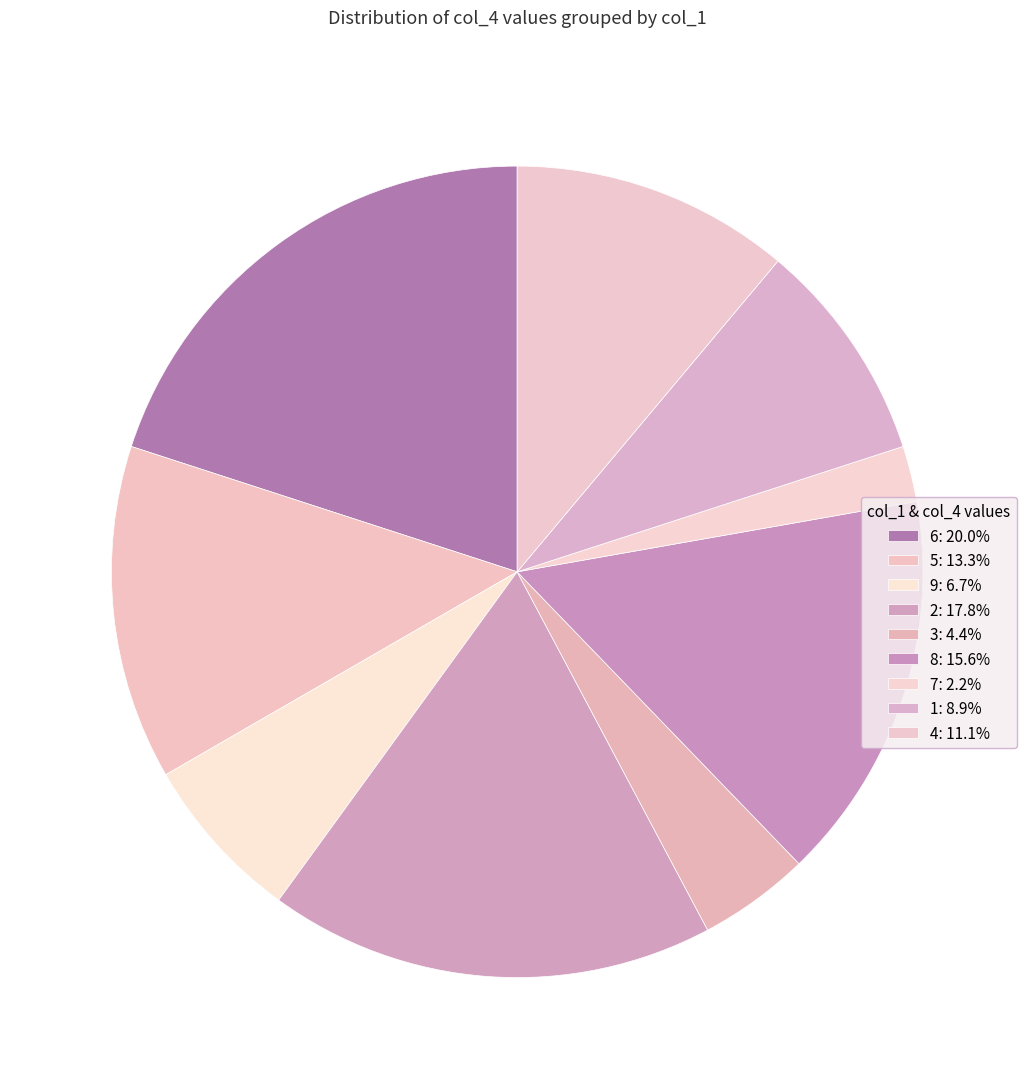

How many slices are in this pie chart?

9